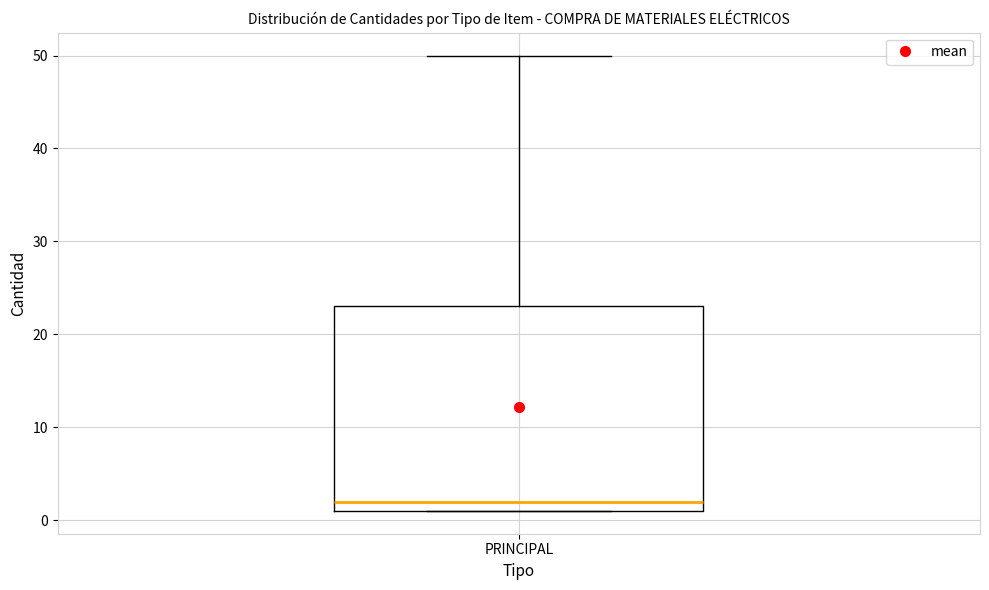

Transcribe this box plot: give where the median line is, the range the box spans, and where the two whiskers end, as read against the y-axis. The values are not printed on the chart, so give them approximately, as read against the axis.

median 2, box 1 to 23, whiskers 1 to 50